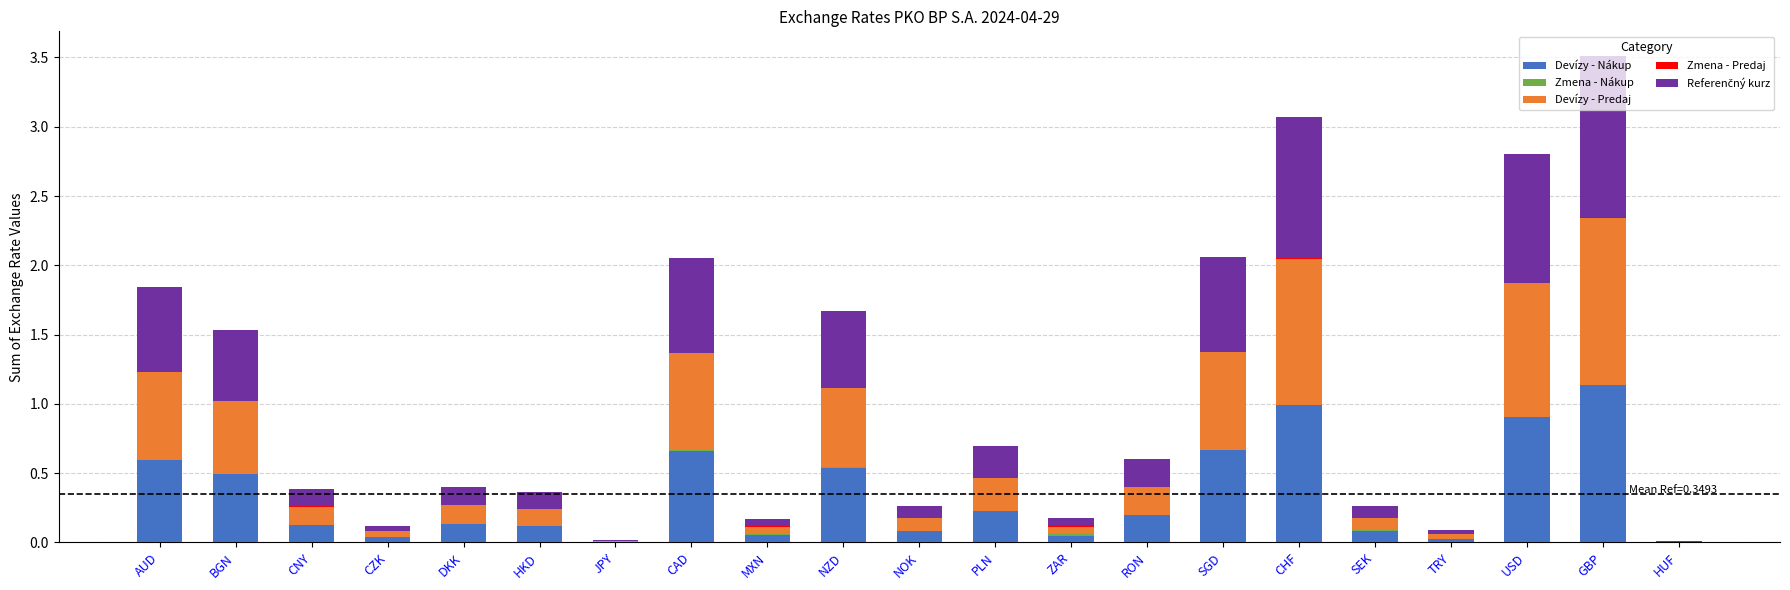

What is the total value across all series at BGN?

1.5